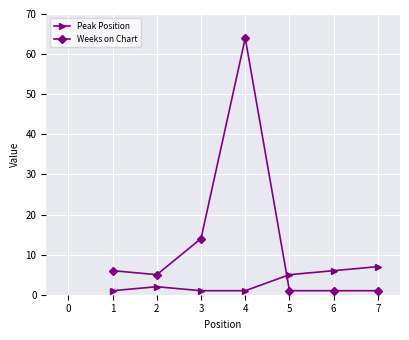

Reading right to left, list all the values displayed in this chart.

Peak Position: 7	6	5	1	1	2	1
Weeks on Chart: 1	1	1	64	14	5	6